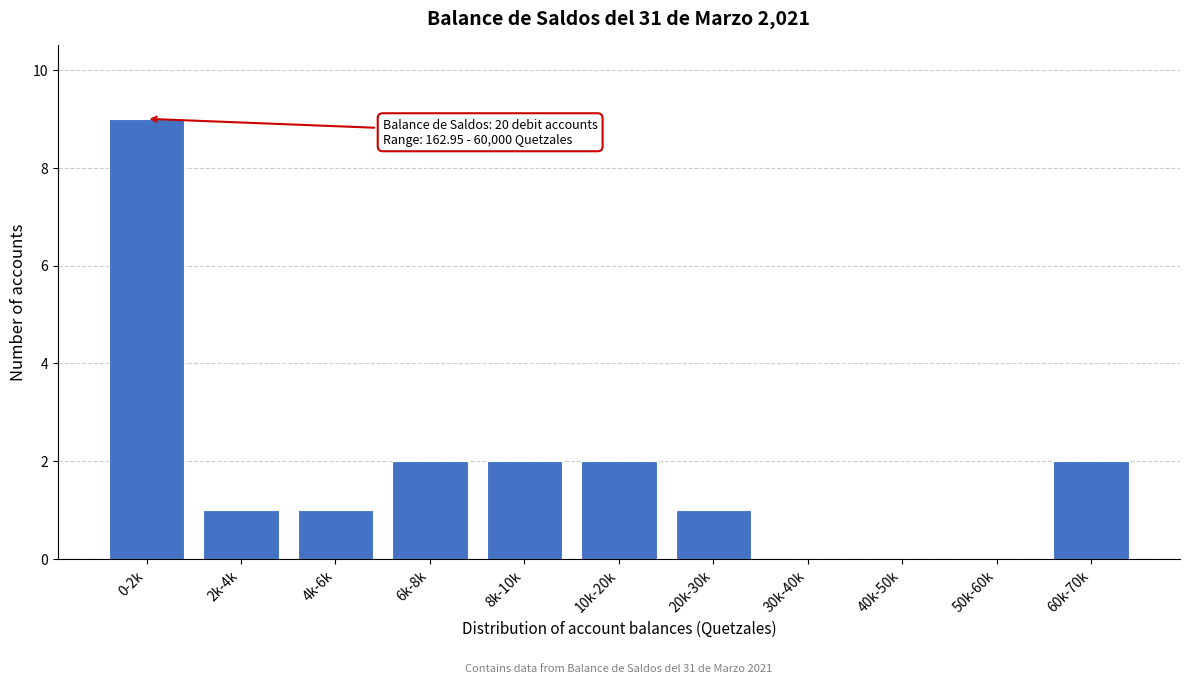

Reading right to left, what are all the values shown in this chart?

60k-70k=2	50k-60k=0	40k-50k=0	30k-40k=0	20k-30k=1	10k-20k=2	8k-10k=2	6k-8k=2	4k-6k=1	2k-4k=1	0-2k=9